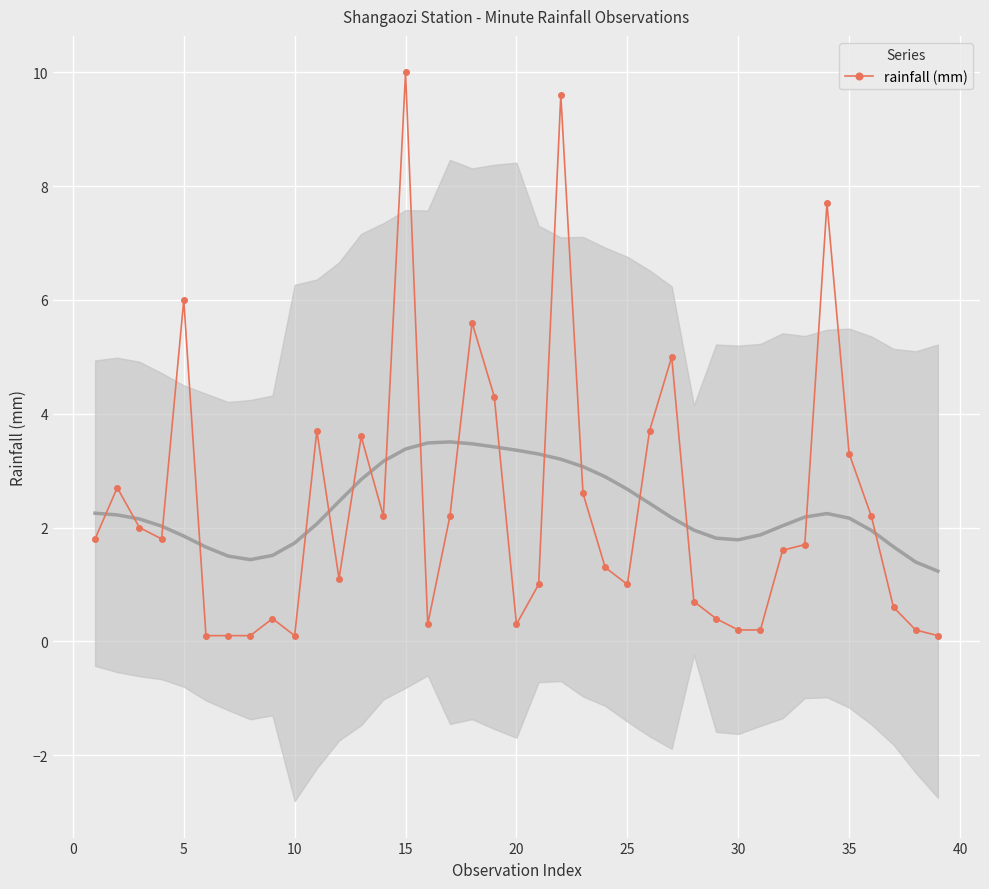

What is the average value?

2.3